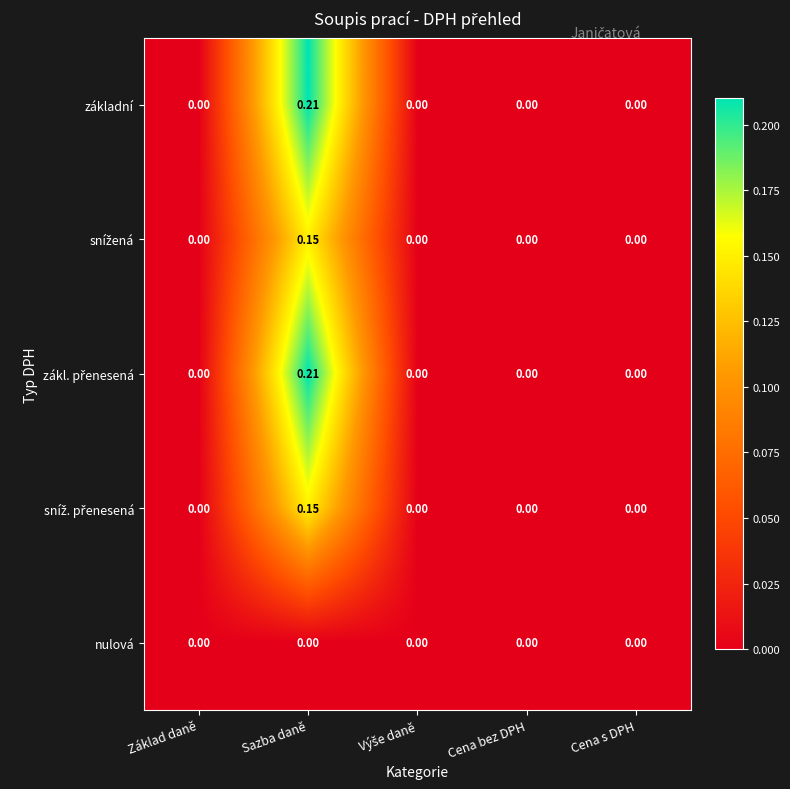

Which label corresponds to the largest value in the chart?

Sazba daně